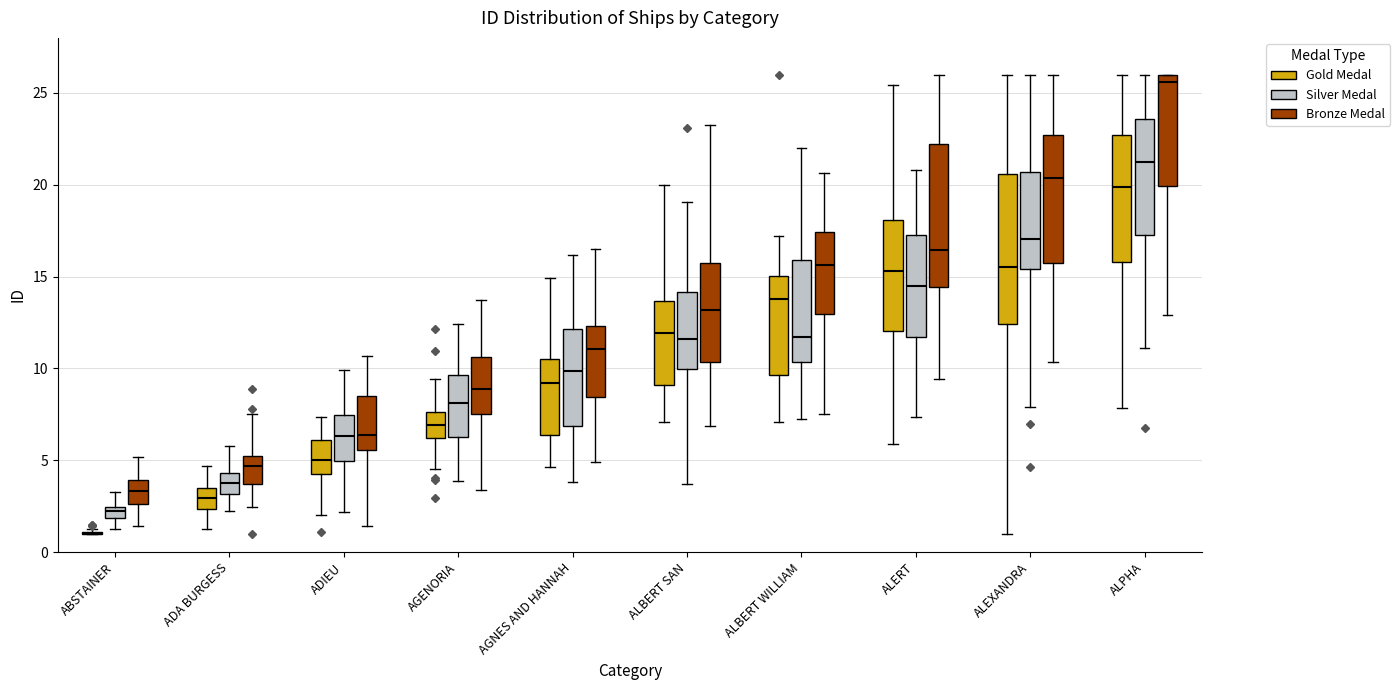

Where does the median line of the box for ALEXANDRA (Gold Medal) sit on the y-axis? The values are not printed on the chart, so give them approximately, as read against the axis.

15.5